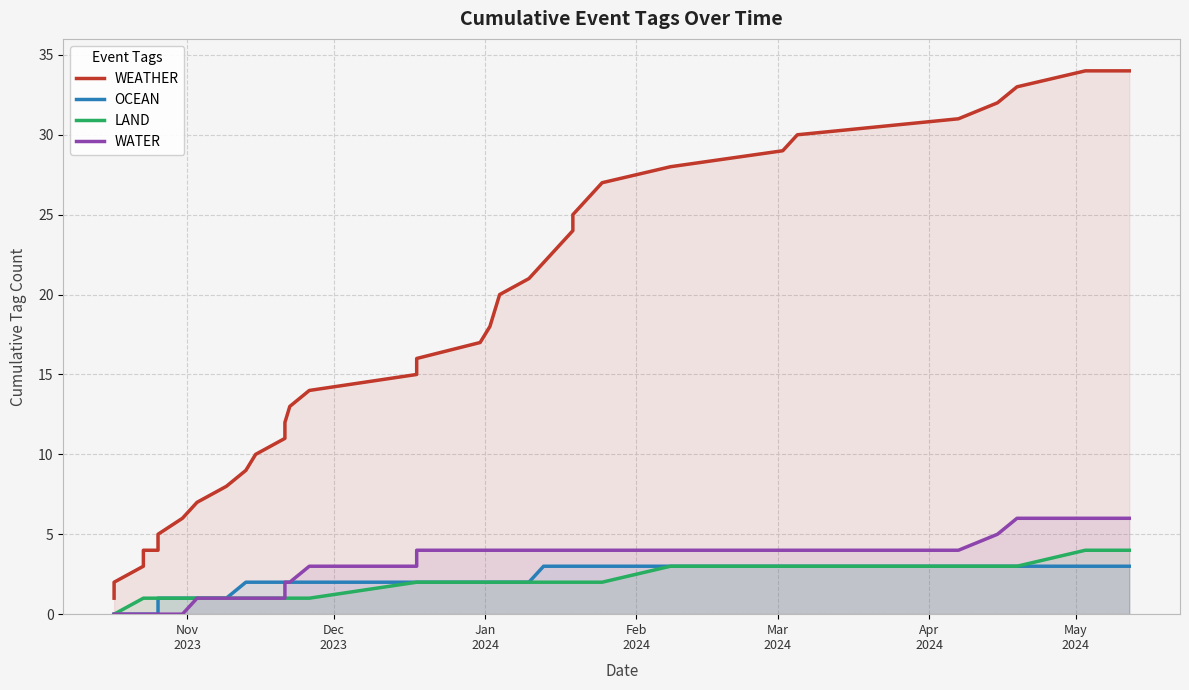

At how many categories does at least one series exceed 23?

12